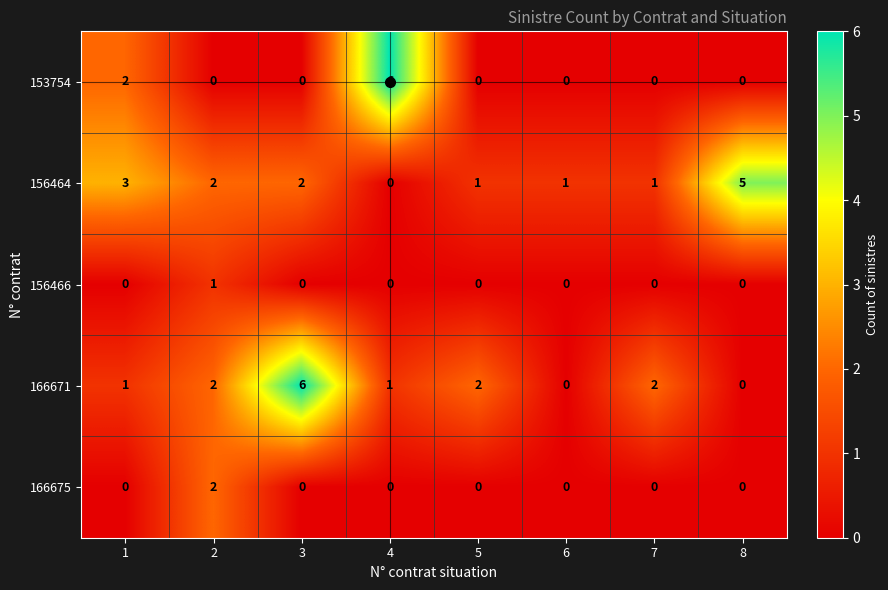

What is the greatest value displayed?

6